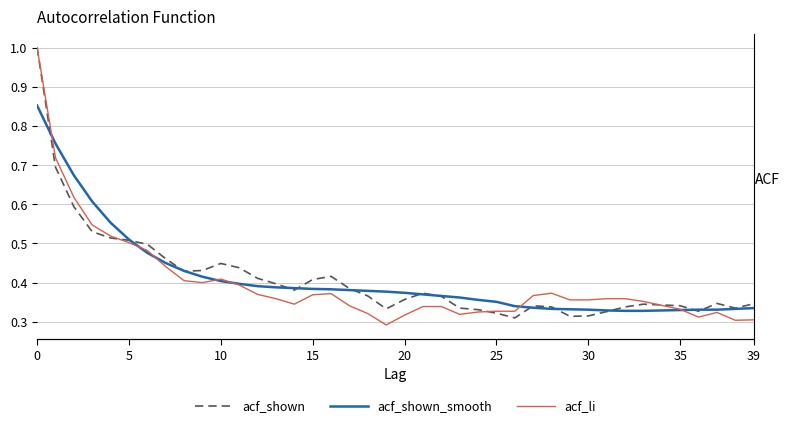

Which category has the lowest value in the acf_li series?

19